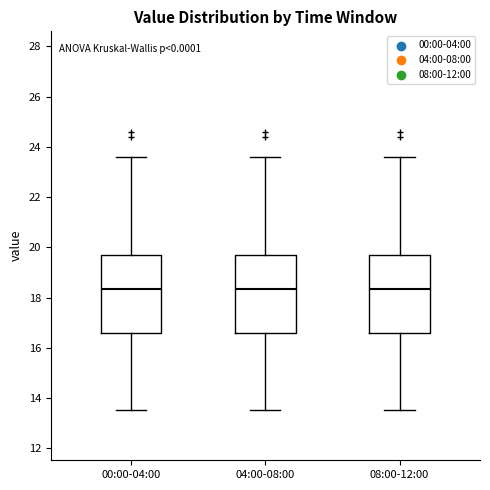

Reading left to right, transcribe this box plot: for each box, give where its median line is, the range the box spans, and where its two whiskers end, as read against the y-axis. The values are not printed on the chart, so give them approximately, as read against the axis.

00:00-04:00: median 18.4, box 16.6 to 19.8, whiskers 13.6 to 23.6
04:00-08:00: median 18.4, box 16.6 to 19.8, whiskers 13.6 to 23.6
08:00-12:00: median 18.4, box 16.6 to 19.8, whiskers 13.6 to 23.6